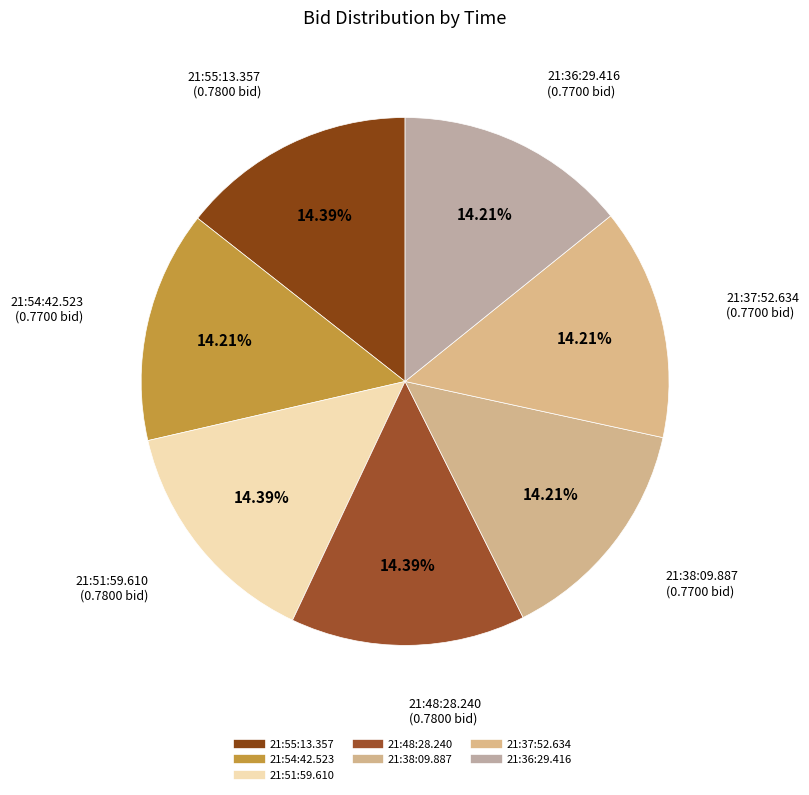

The 21:37:52.634 slice represents 2% of the pie. True or false?

False